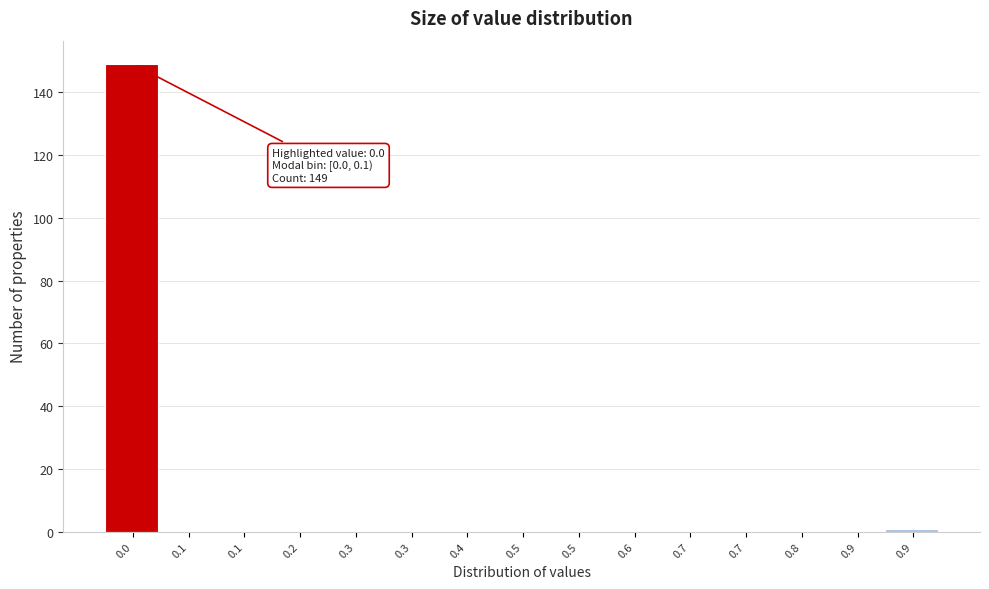

Are the bars horizontal?

No